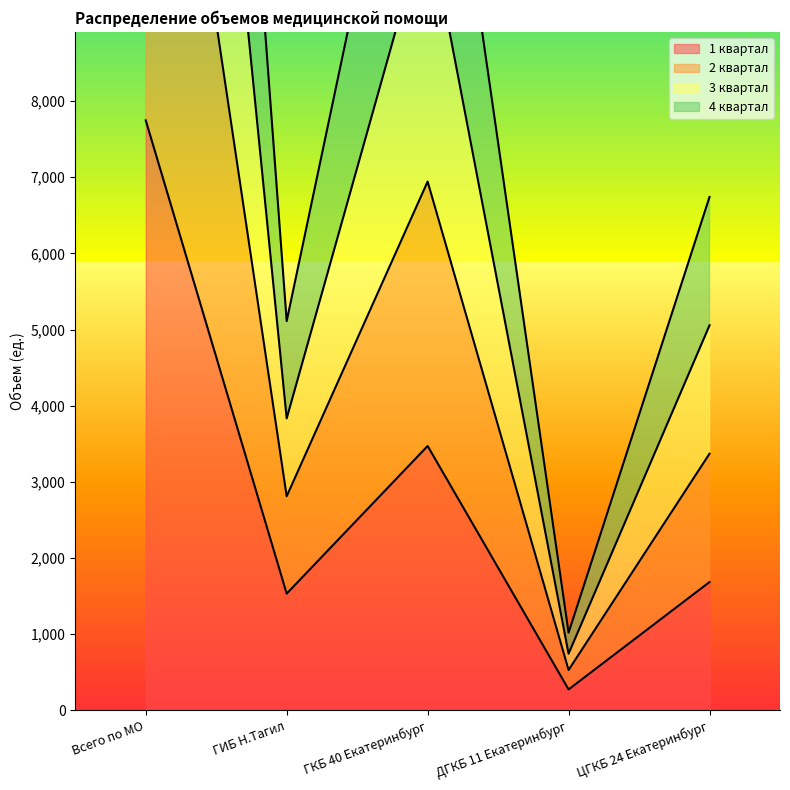

What is the maximum value for 2 квартал?

30000